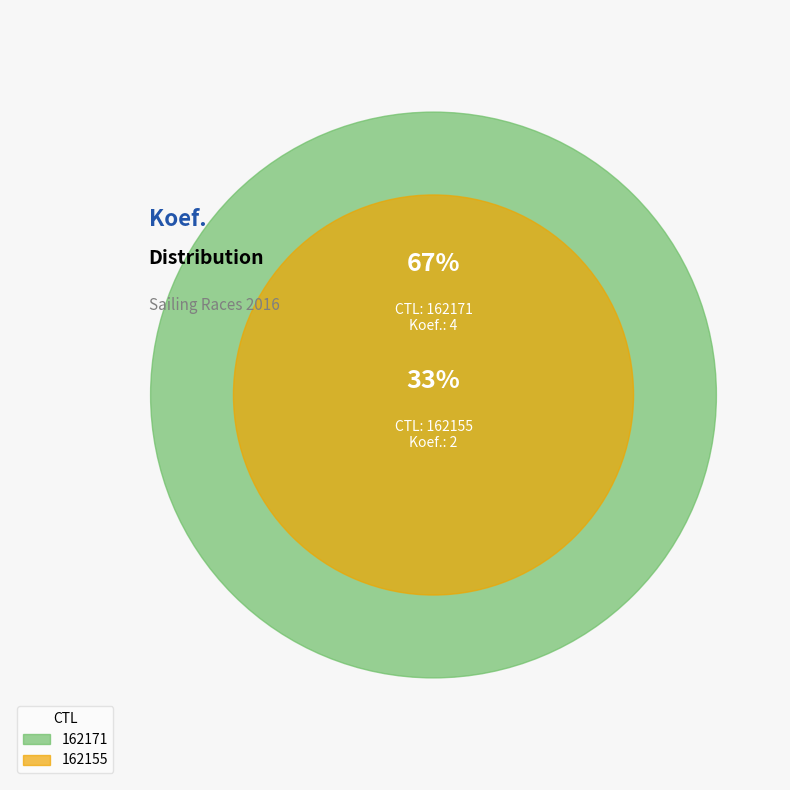

Count the number of slices in the pie.

2